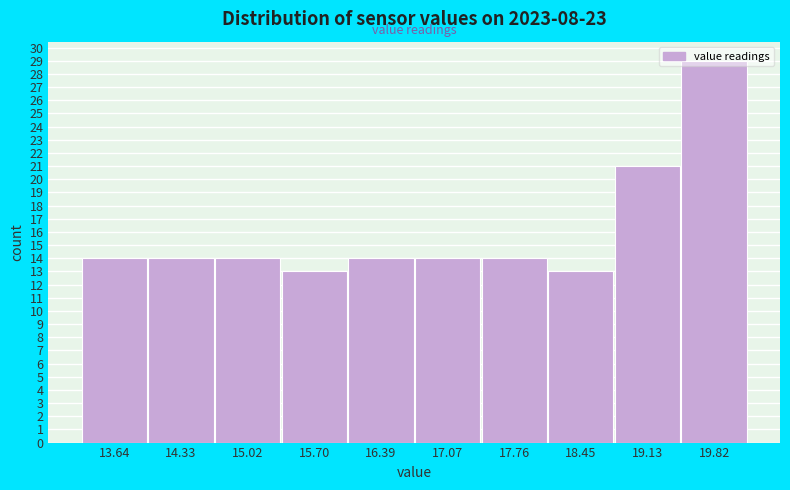

Reading left to right, list every bar in this chart as the range it spans on the x-axis followed by its height. Neither the bar edges nor the heights are printed on the chart, so give them approximately, as read against the axes.

13.3 to 14.0: 14
14.0 to 14.7: 14
14.7 to 15.4: 14
15.4 to 16.0: 13
16.0 to 16.7: 14
16.7 to 17.4: 14
17.4 to 18.1: 14
18.1 to 18.8: 13
18.8 to 19.5: 21
19.5 to 20.2: 29